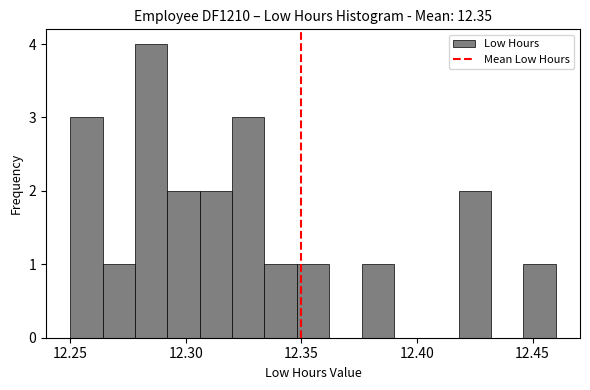

Around what value on the x-axis is the tallest bar? Give the approximate position of its centre, as read against the axis.

12.285